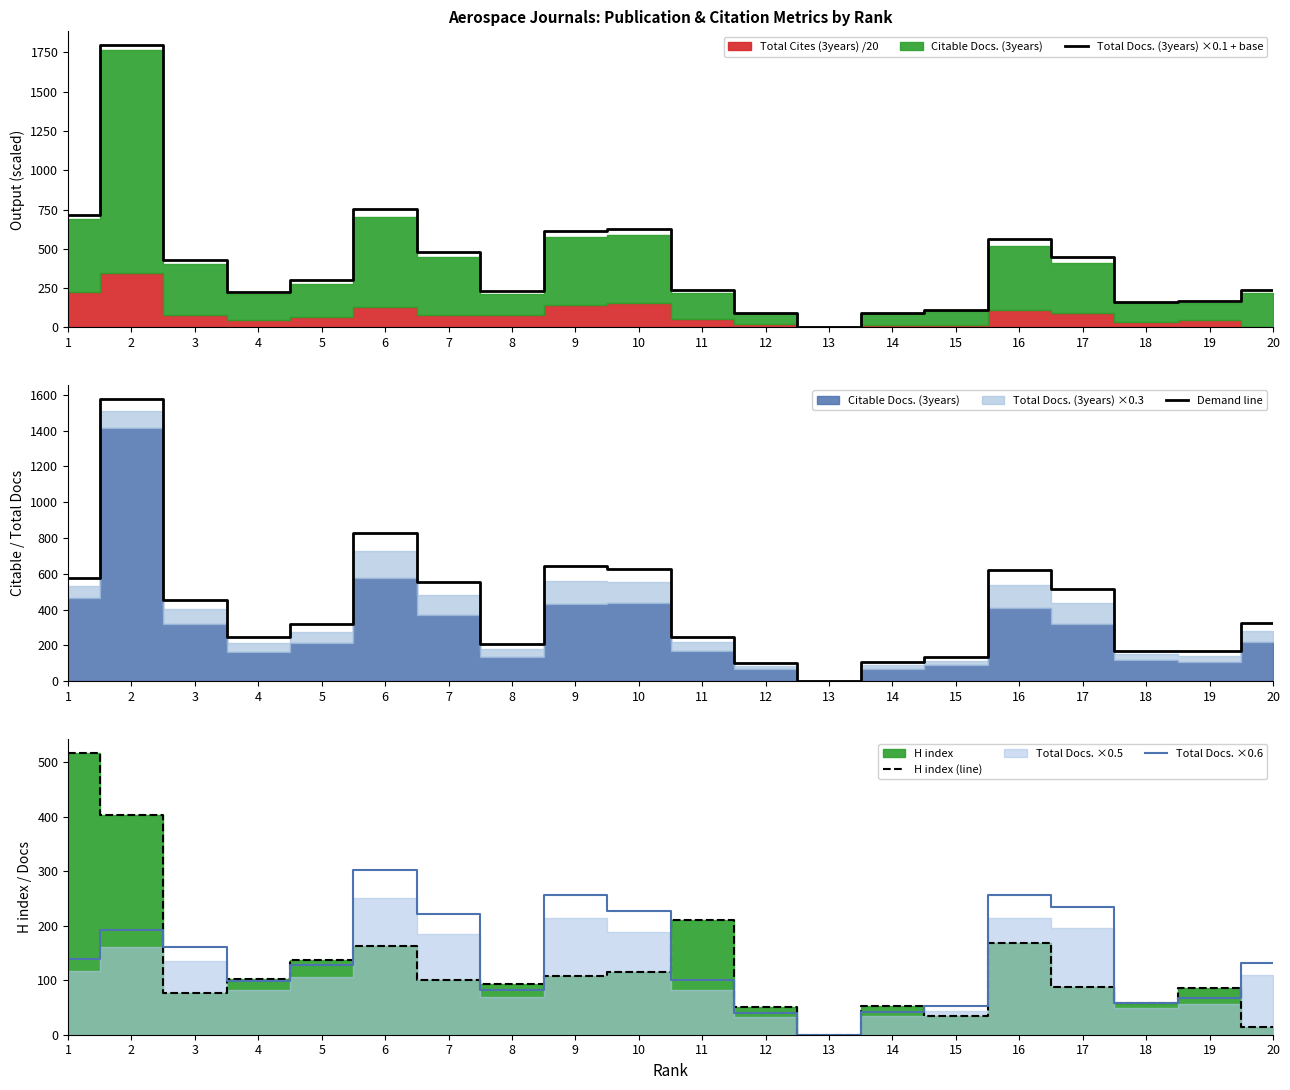

What is the highest value of the Total Docs. ×0.6 series?

302.4